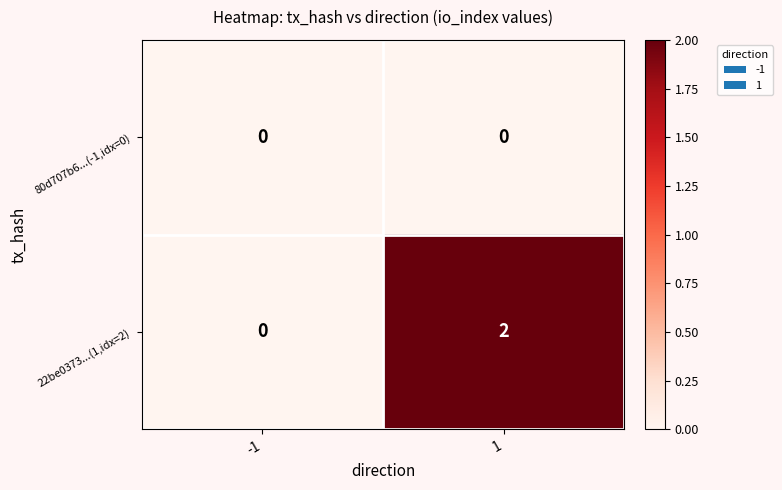

Which series has the largest total across all categories?

22be0373...(1,idx=2)